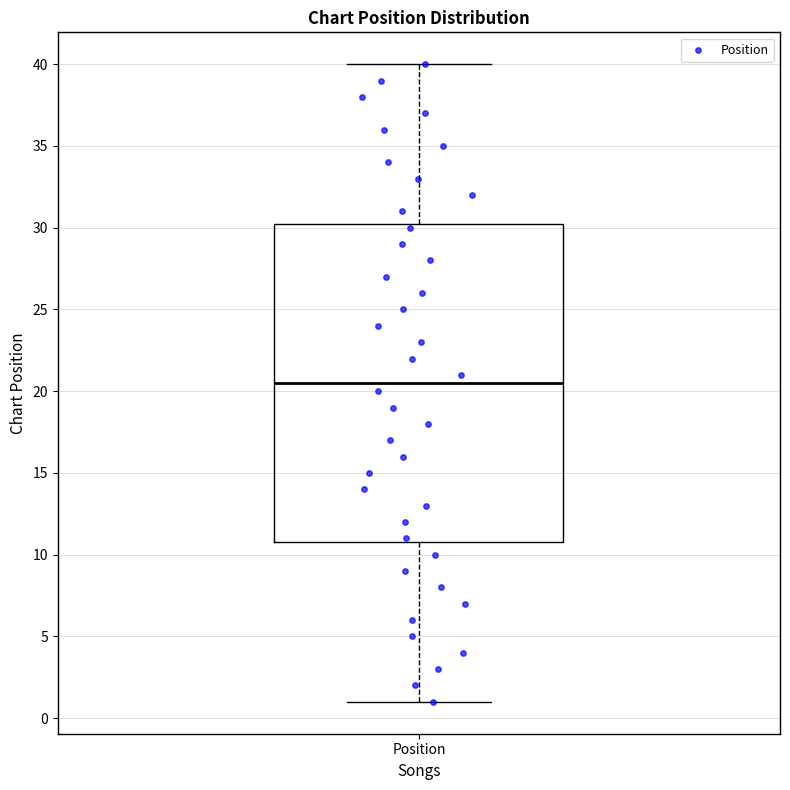

Transcribe this box plot: give where the median line is, the range the box spans, and where the two whiskers end, as read against the y-axis. The values are not printed on the chart, so give them approximately, as read against the axis.

median 20.5, box 11.0 to 30.5, whiskers 1.0 to 40.0